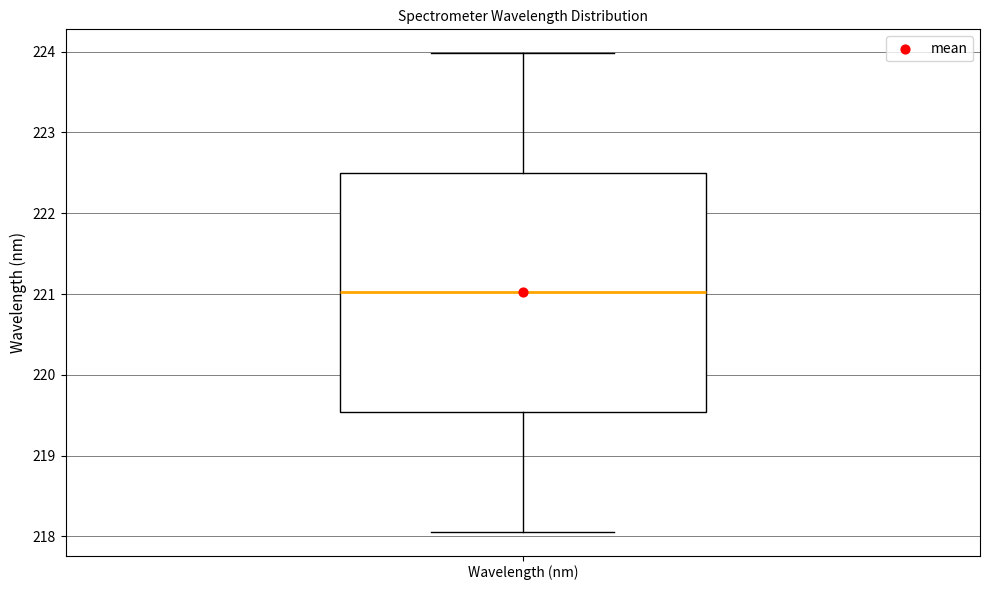

Transcribe this box plot: give where the median line is, the range the box spans, and where the two whiskers end, as read against the y-axis. The values are not printed on the chart, so give them approximately, as read against the axis.

median 221.0, box 219.5 to 222.5, whiskers 218.1 to 224.0